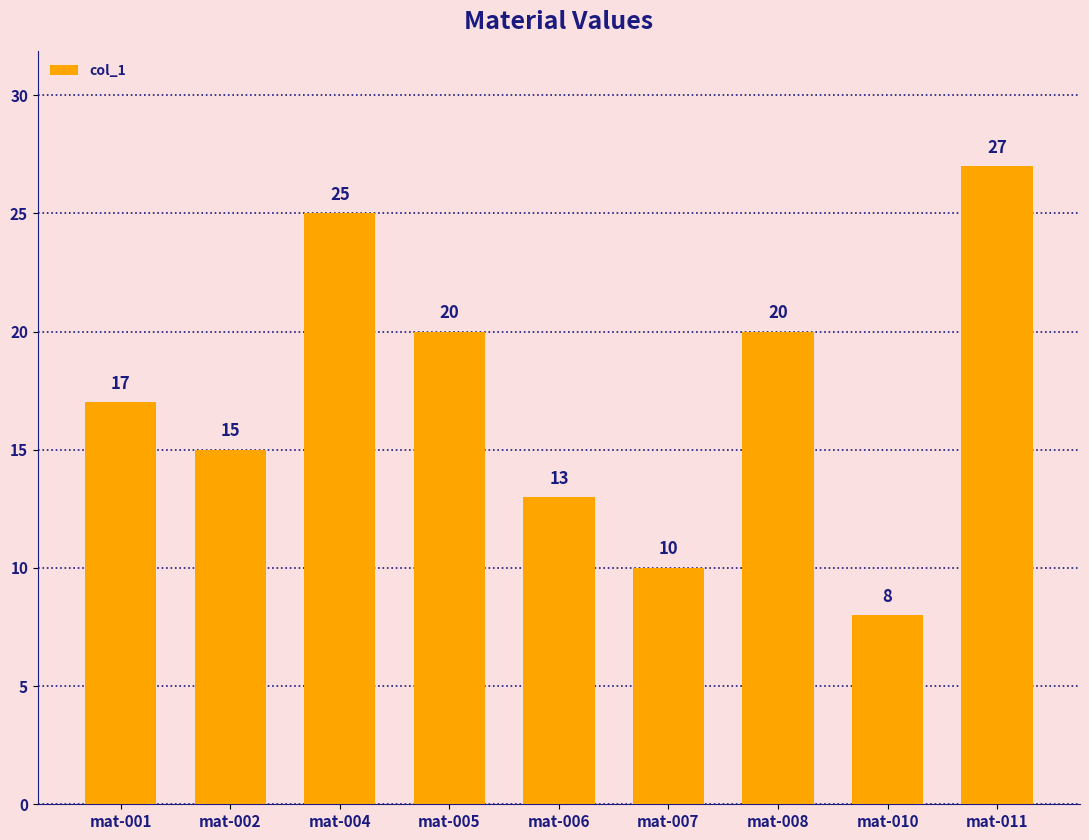

The chart shows a value of 17 at mat-001. True or false?

True